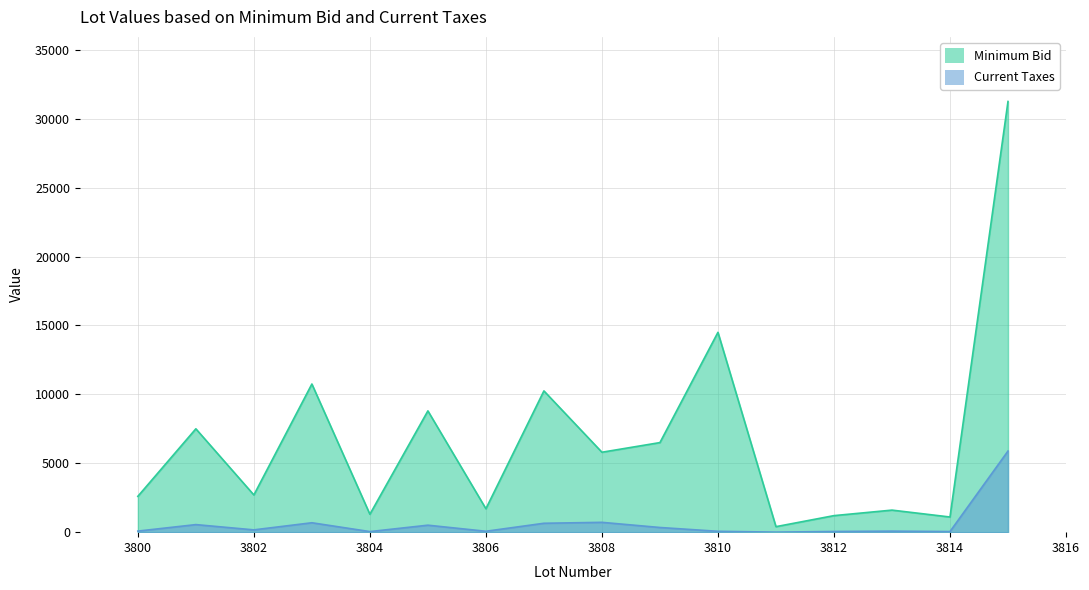

How many lines are shown in the chart?

2